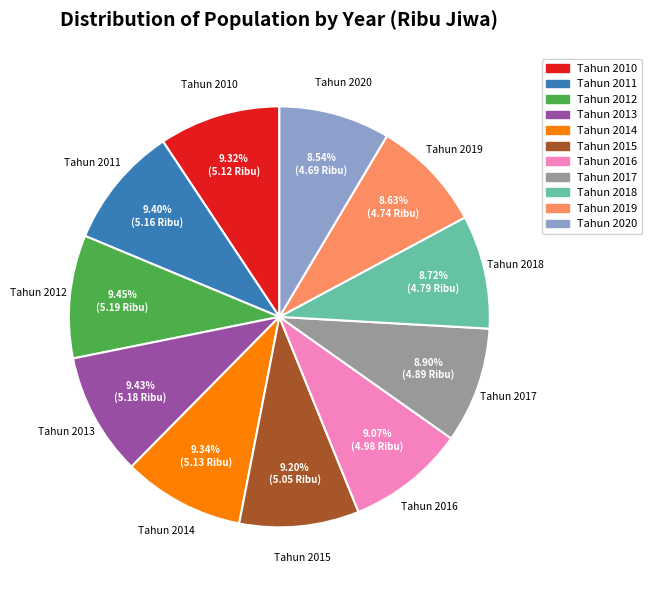

How many slices are in this pie chart?

11